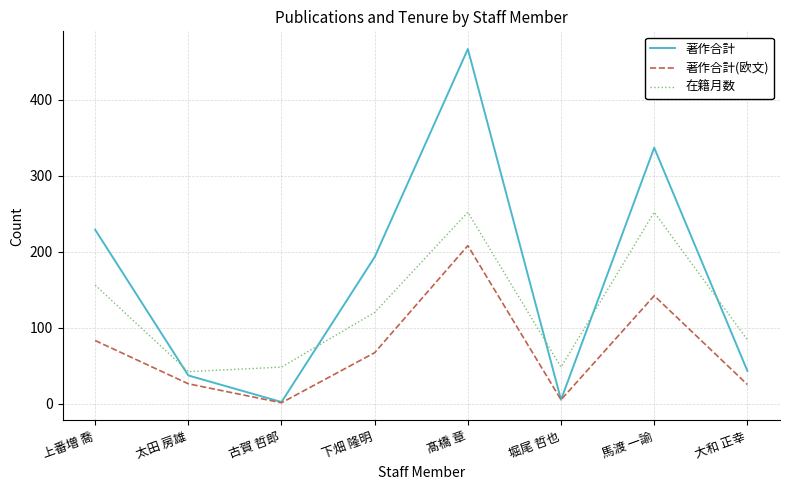

Which category has the highest value in the 著作合計 series?

髙橋 章